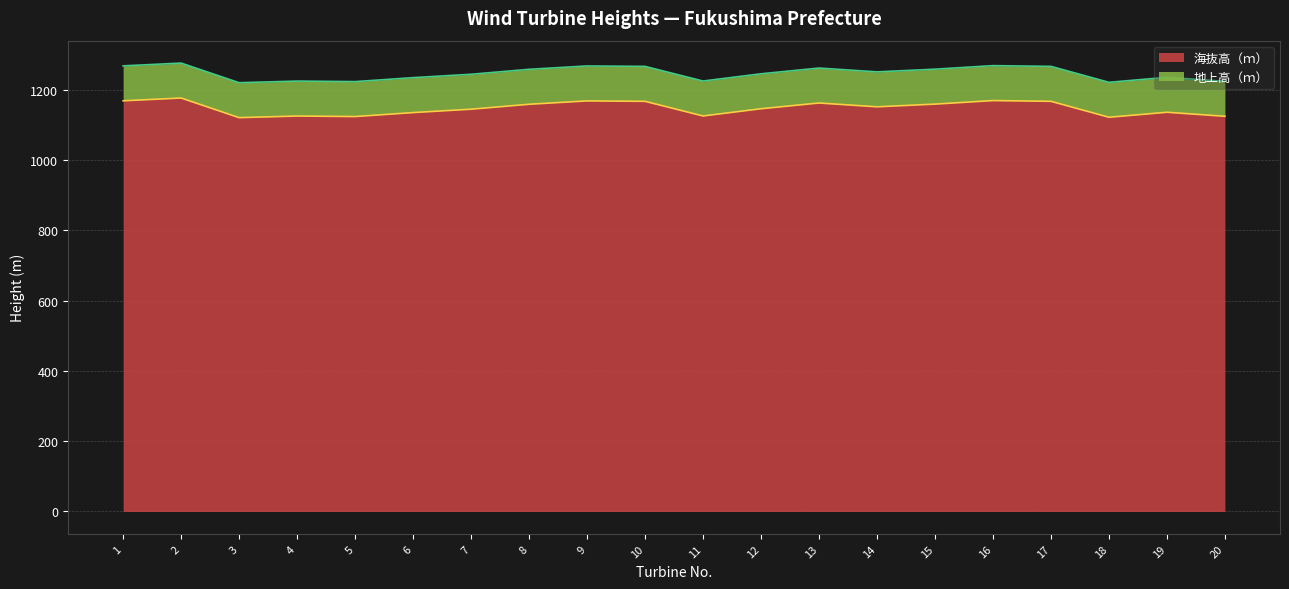

Where does the data first go above 1151?

1